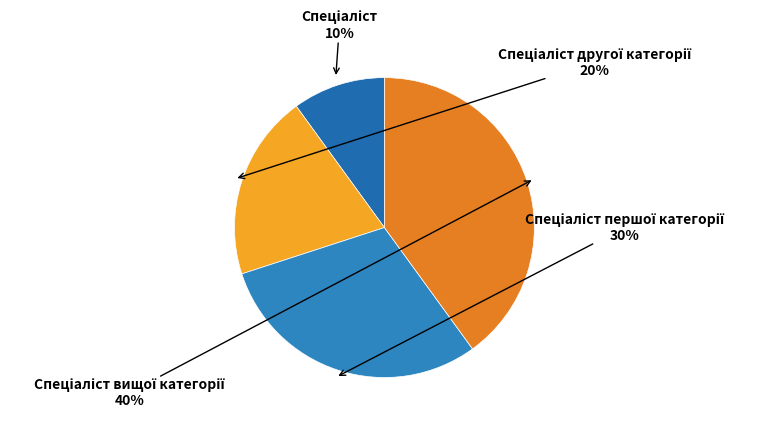

To the nearest percent, what is the average slice percentage?

25%